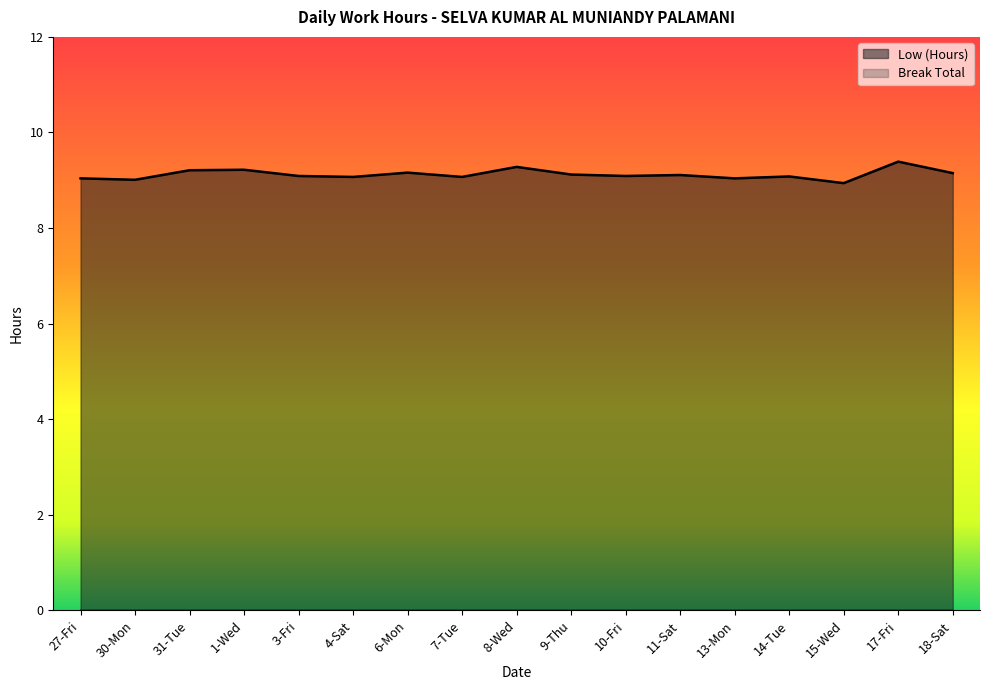

What is the maximum value shown in the chart?

9.4